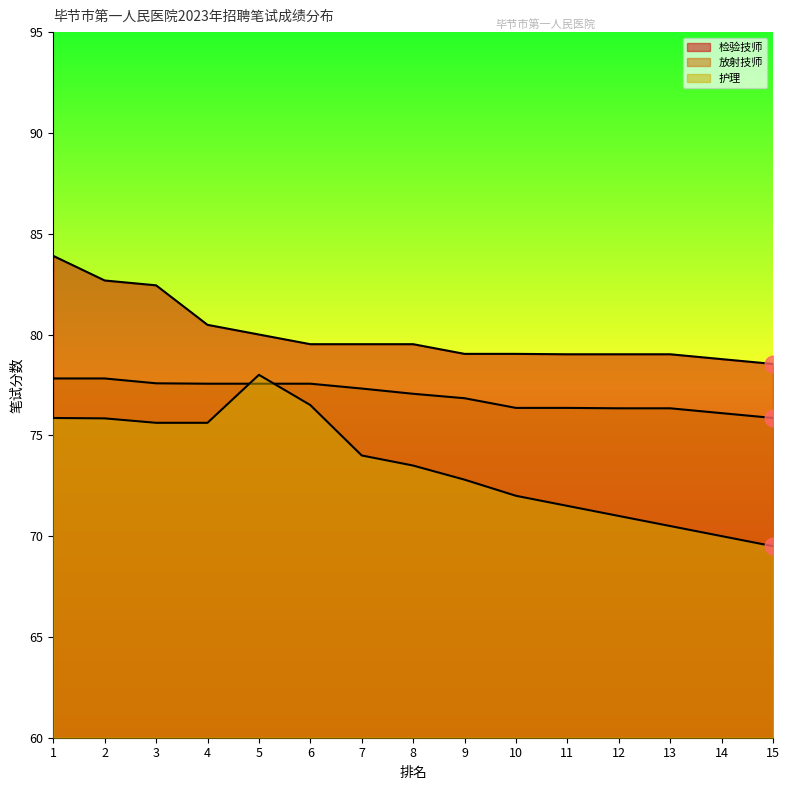

What are all the series names shown in the legend?

检验技师, 放射技师, 护理